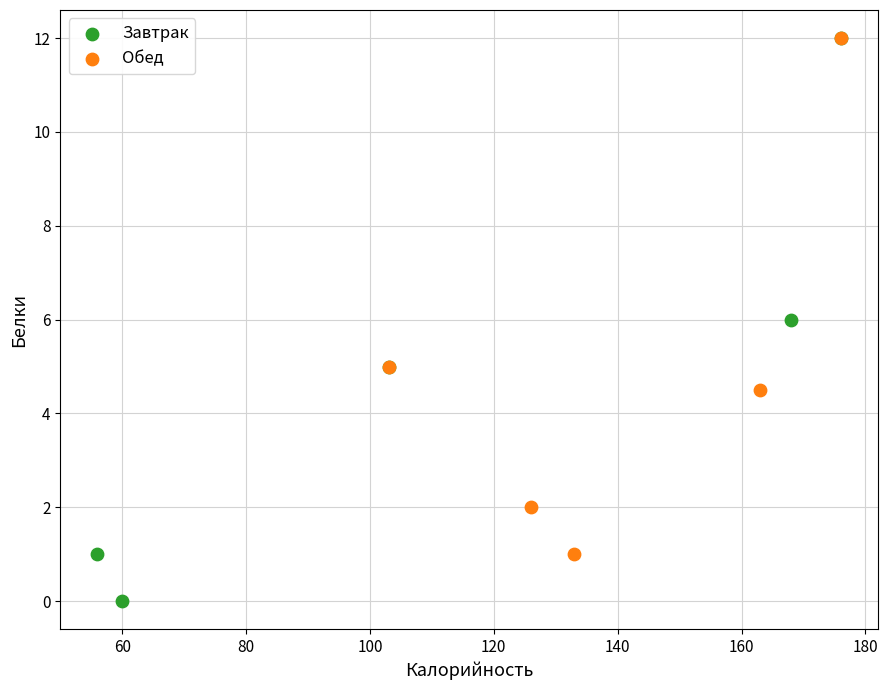

Which series contains the lowest Y value?

Завтрак